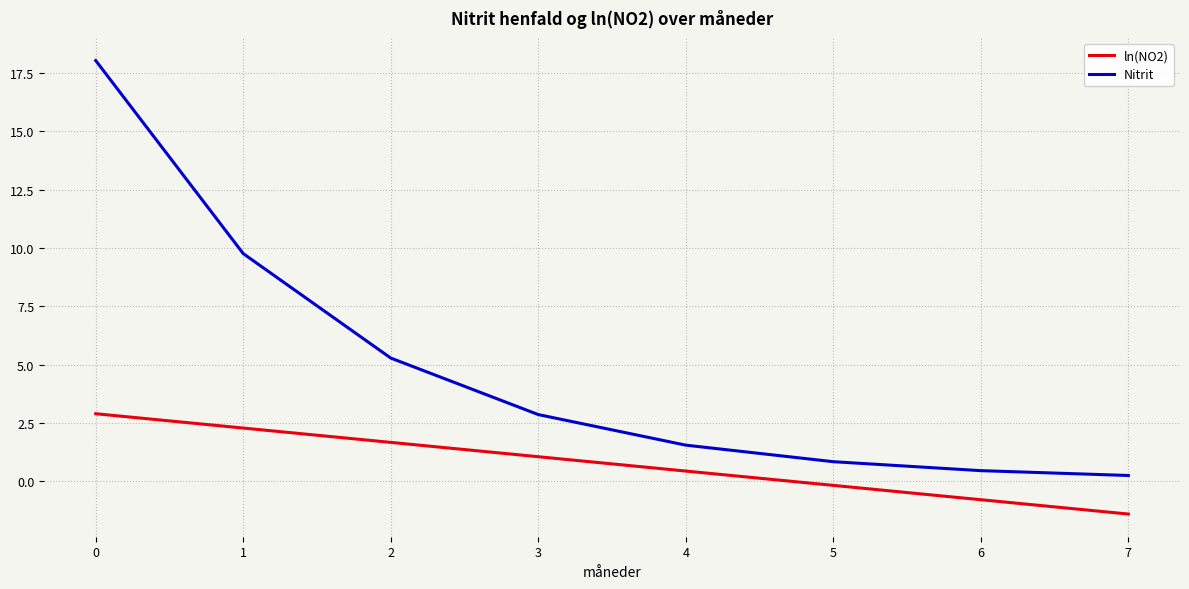

Is the value of ln(NO2) at 6 greater than the value of Nitrit at 2?

No